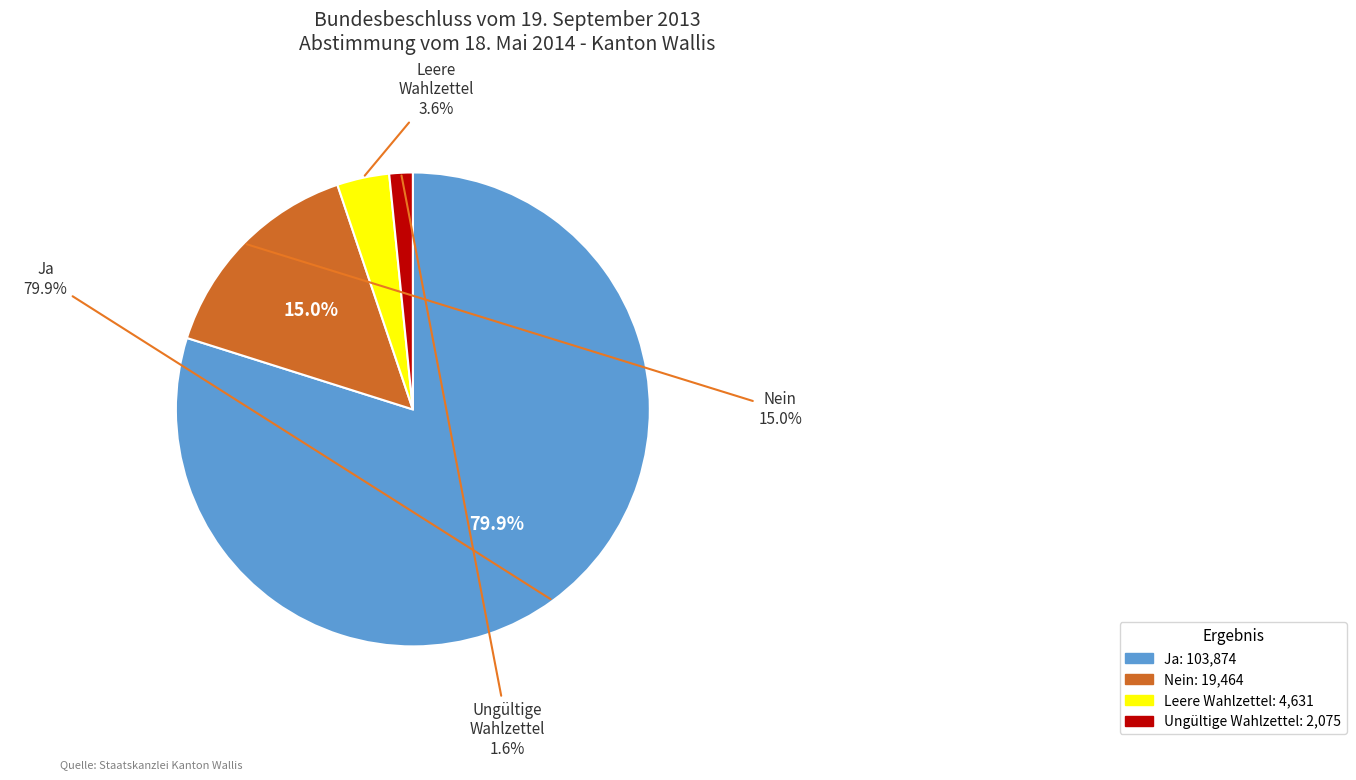

What is the ratio of the value at Ungültige Wahlzettel to the value at Nein?

0.1